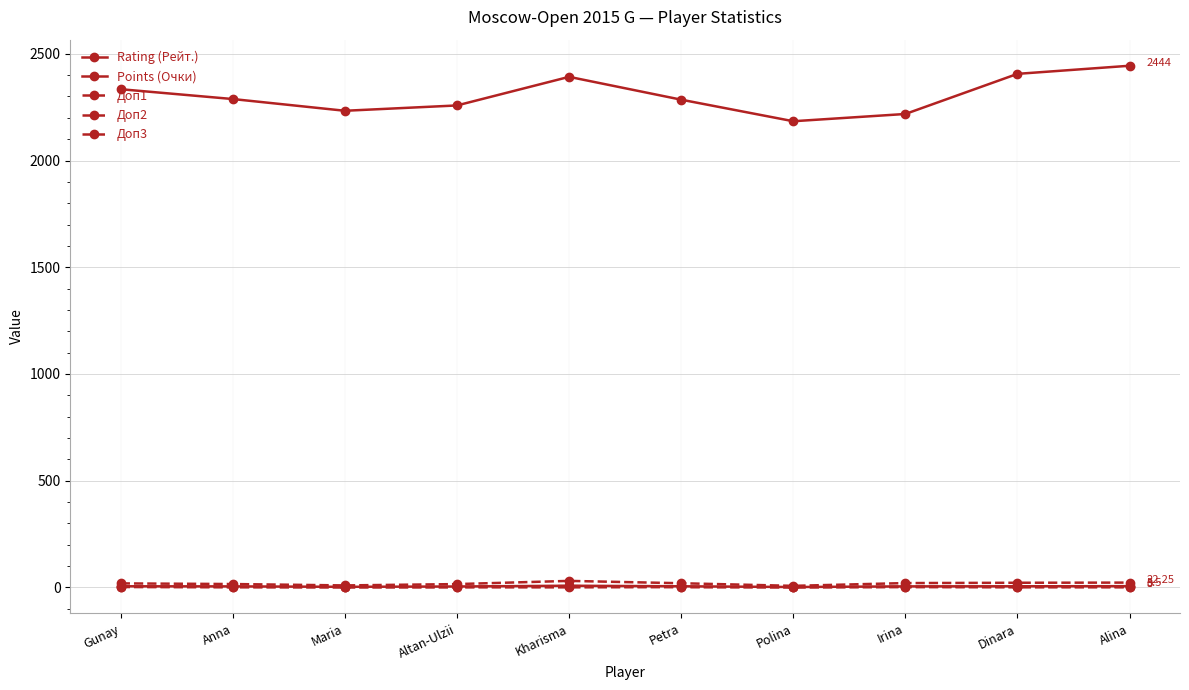

The Доп1 series shows -0.8 at Alina. True or false?

False